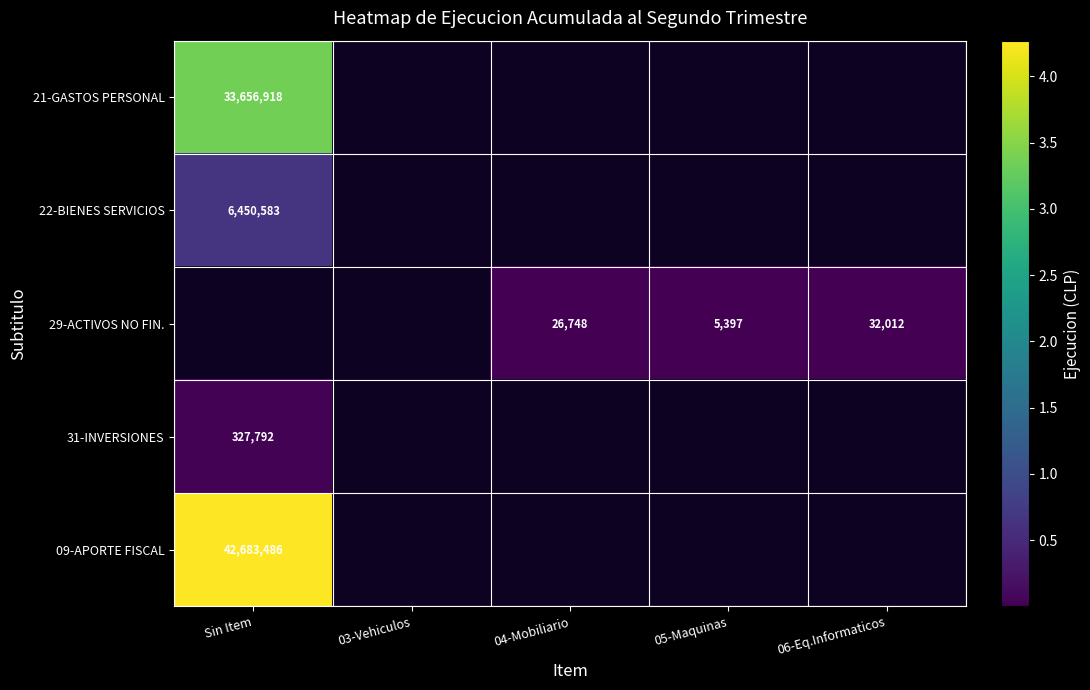

Is it true that 22-BIENES SERVICIOS equals 6450583 at Sin Item?

True